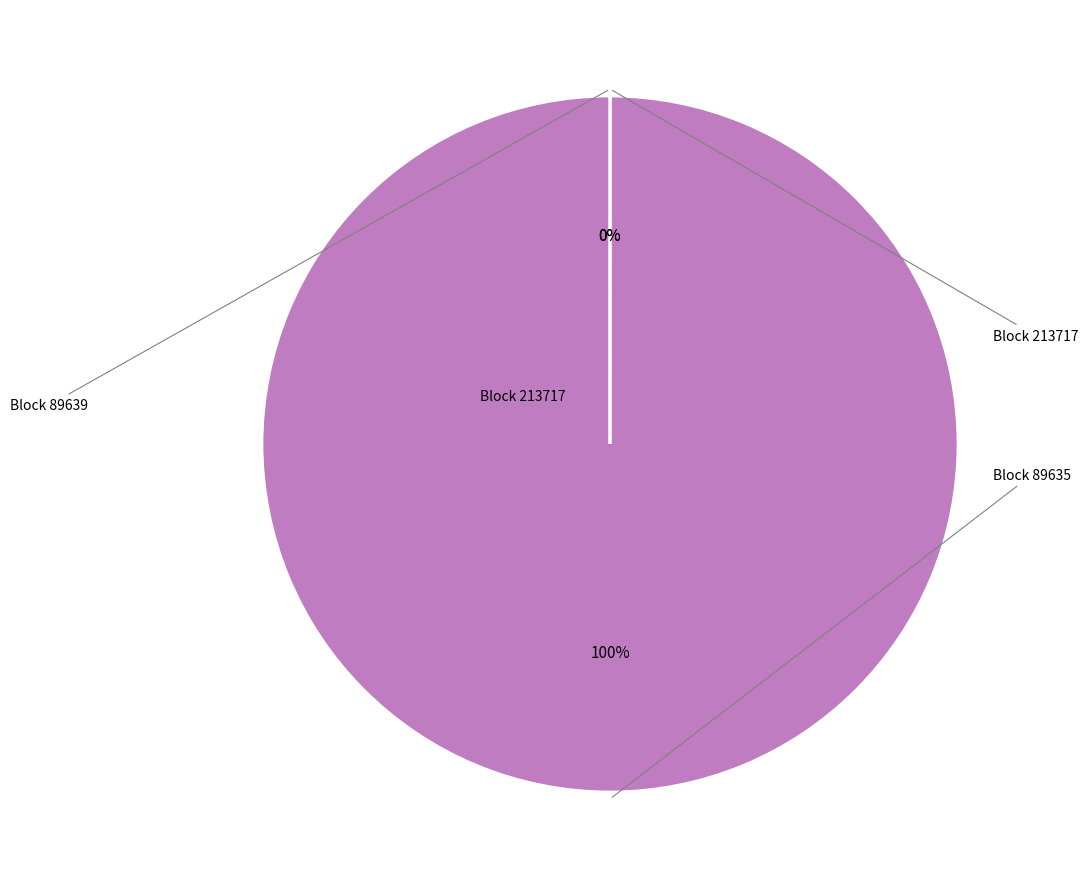

Is there a majority slice in this chart?

Yes